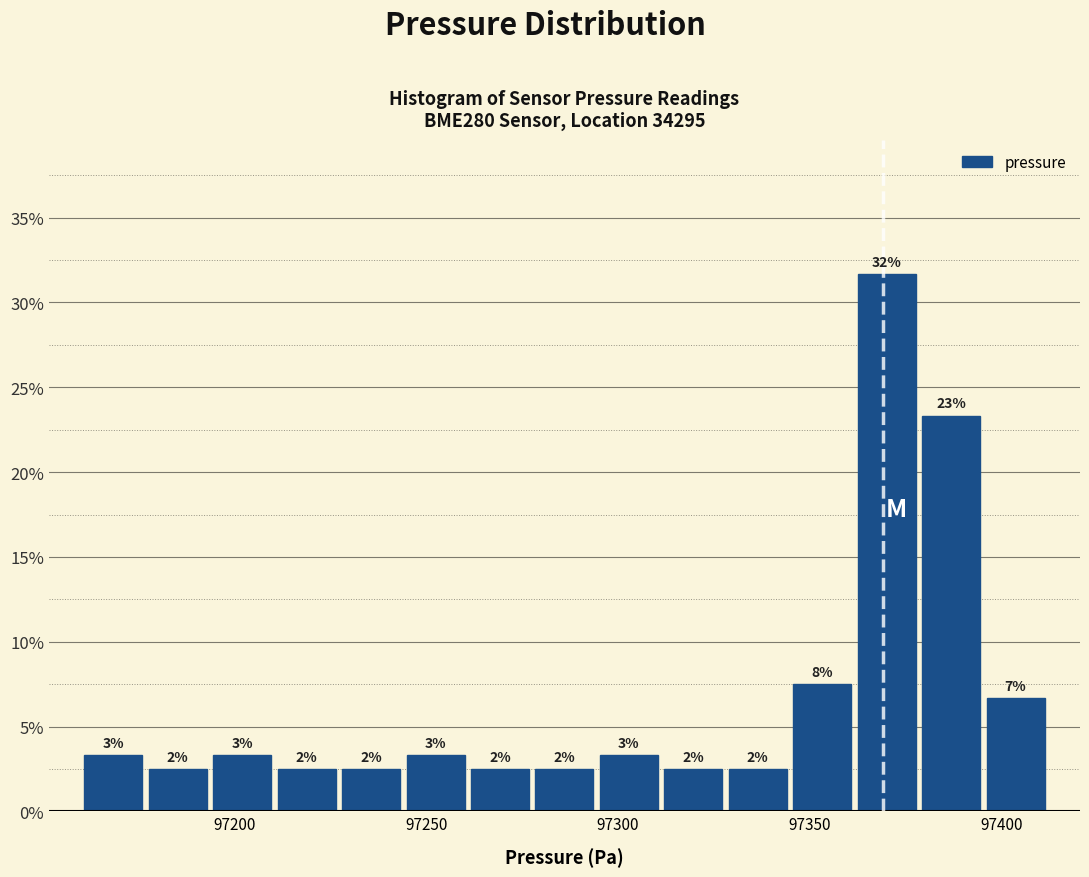

Read against the x-axis, roughly where is the centre of the tallest bar?

97370